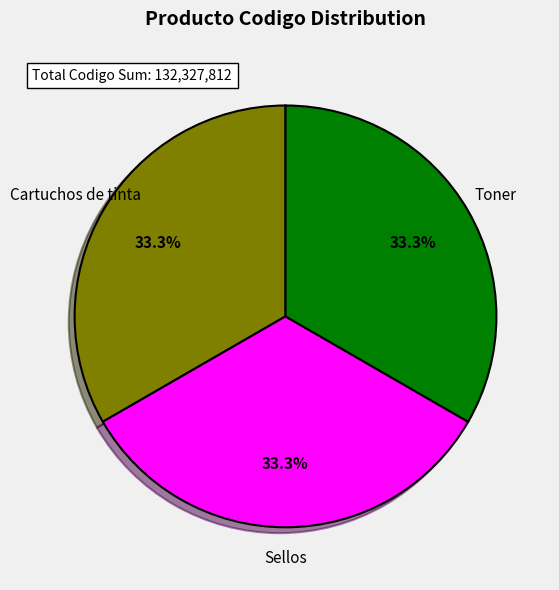

Does any single category account for the majority?

No